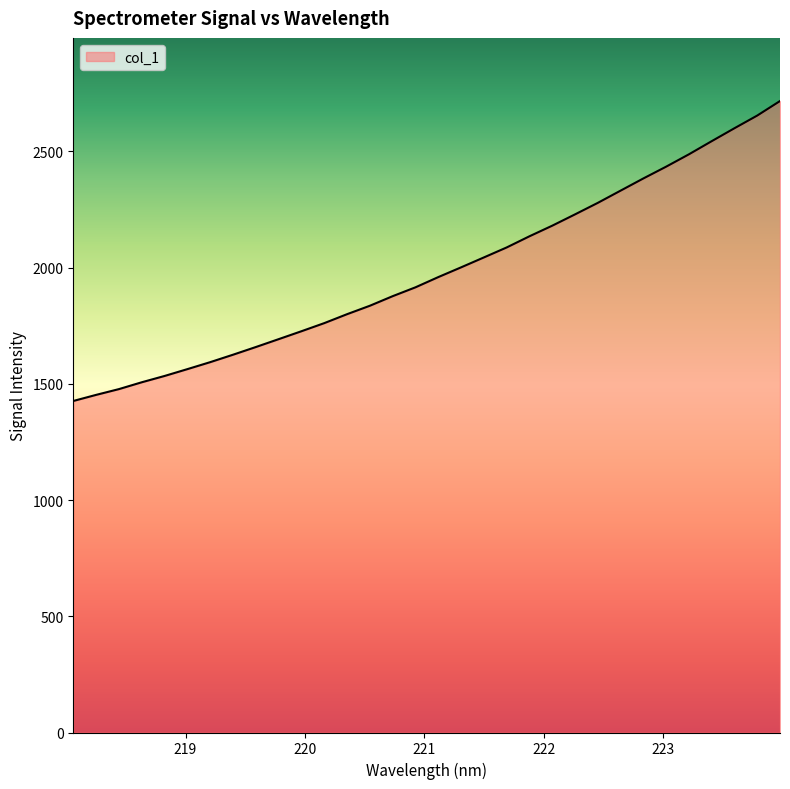

What is the minimum value shown in the chart?

1426.1